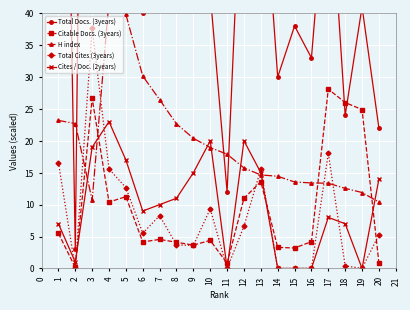

How many lines are shown in the chart?

5